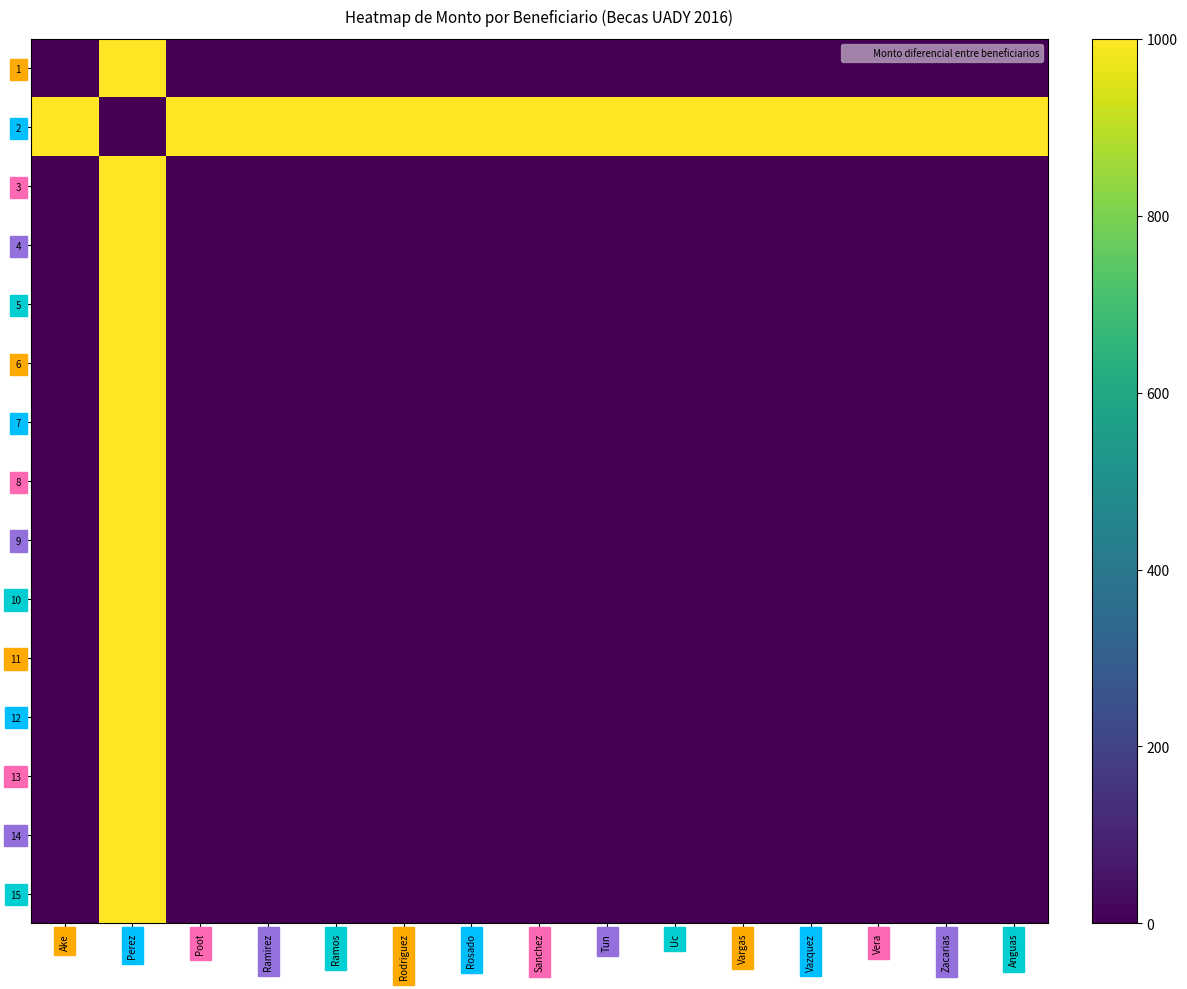

List the series in order of their peak value, highest first.

1, 2, 3, 4, 5, 6, 7, 8, 9, 10, 11, 12, 13, 14, 15